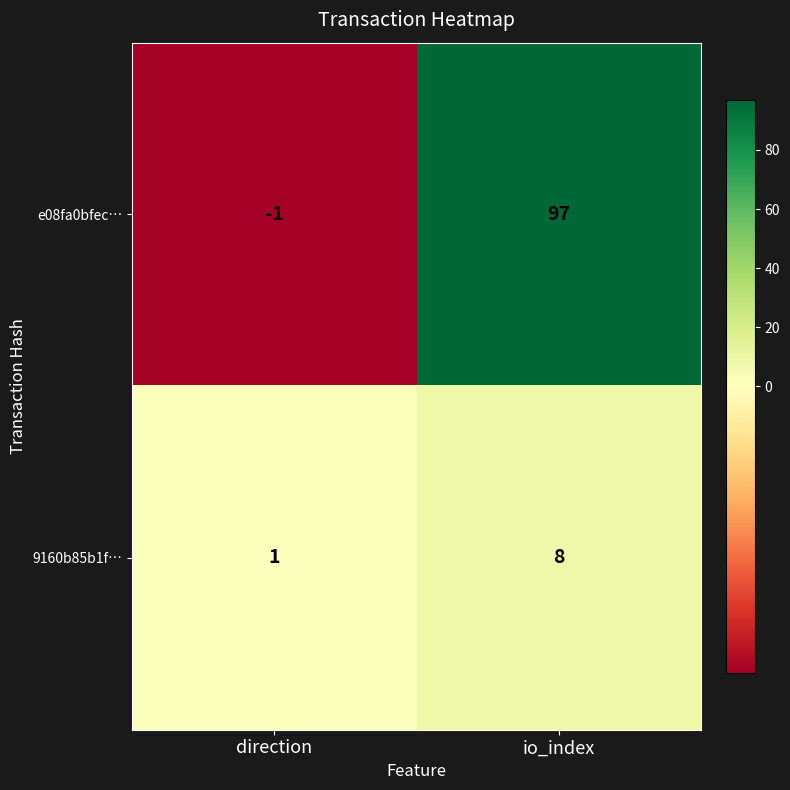

Is it true that e08fa0bfec… equals 55 at io_index?

False